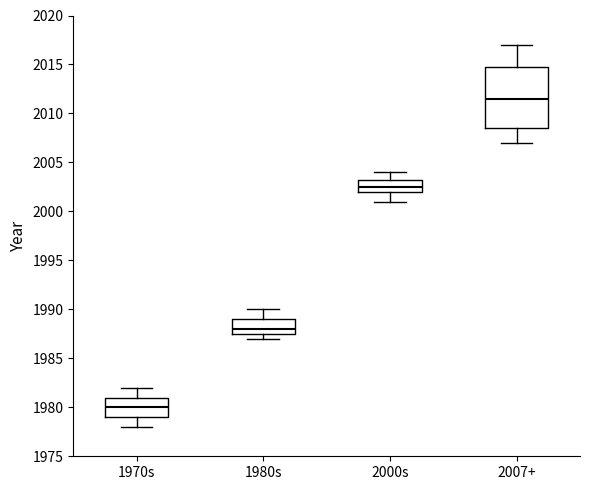

Which box has the lowest median line?

1970s